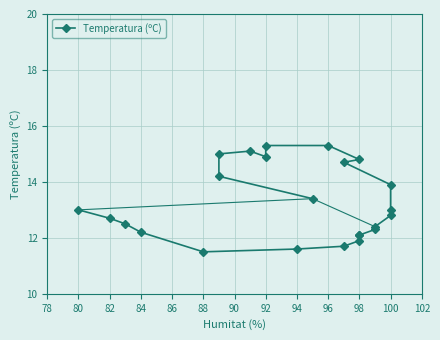

Reading left to right, list all the values displayed in this chart.

13.4	14.2	15.0	15.1	14.9	15.3	15.3	14.8	14.7	13.9	13.0	12.8	12.4	12.3	12.1	12.1	11.9	11.7	11.6	11.5	12.2	12.5	12.7	13.0